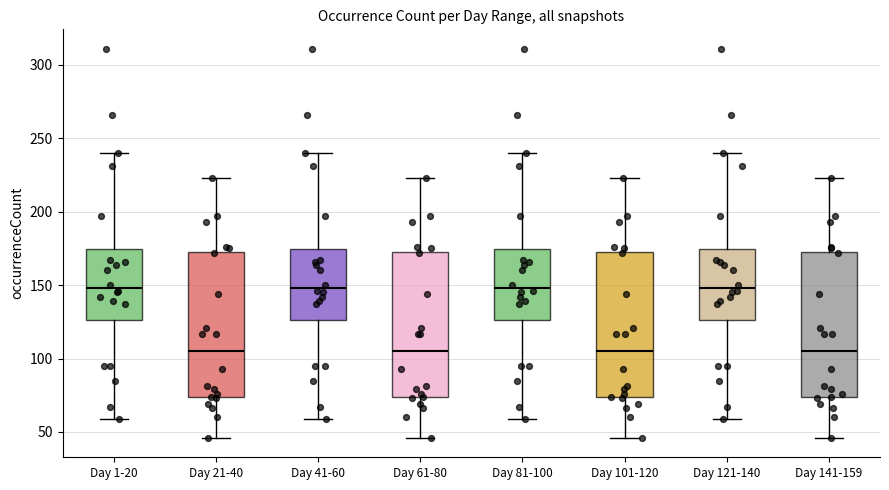

Reading left to right, read every box against the y-axis: the position of its median line, the range the box covers, and the ends of its whiskers. The values are not printed on the chart, so give them approximately, as read against the axis.

Day 1-20: median 150, box 125 to 175, whiskers 60 to 240
Day 21-40: median 105, box 75 to 175, whiskers 45 to 225
Day 41-60: median 150, box 125 to 175, whiskers 60 to 240
Day 61-80: median 105, box 75 to 175, whiskers 45 to 225
Day 81-100: median 150, box 125 to 175, whiskers 60 to 240
Day 101-120: median 105, box 75 to 175, whiskers 45 to 225
Day 121-140: median 150, box 125 to 175, whiskers 60 to 240
Day 141-159: median 105, box 75 to 175, whiskers 45 to 225